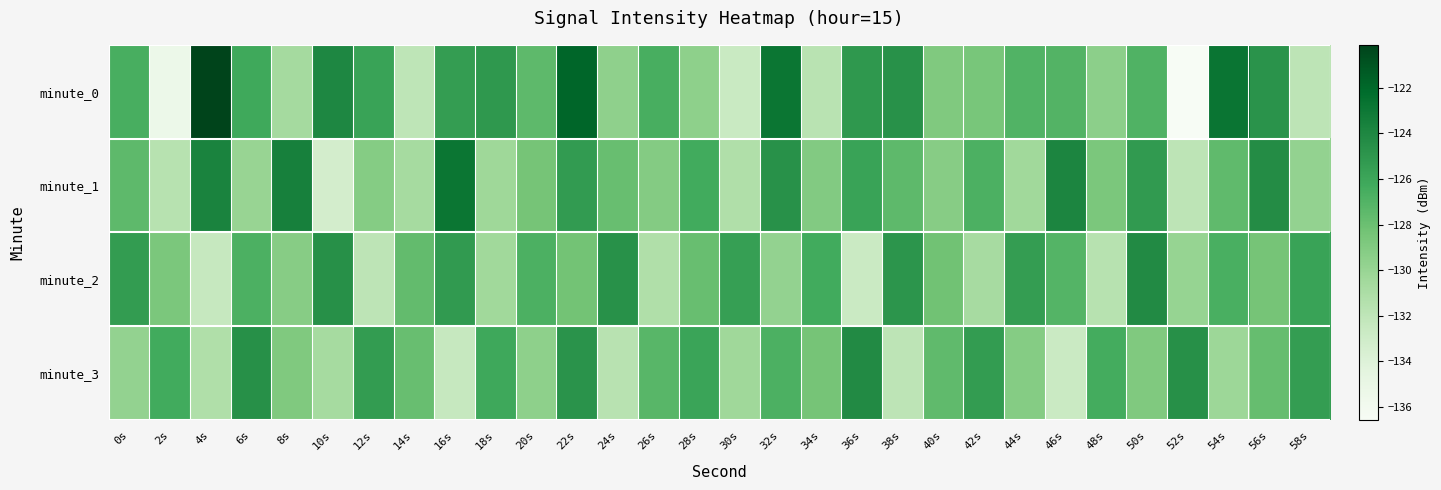

Which has a higher value, 54s or 56s?

54s